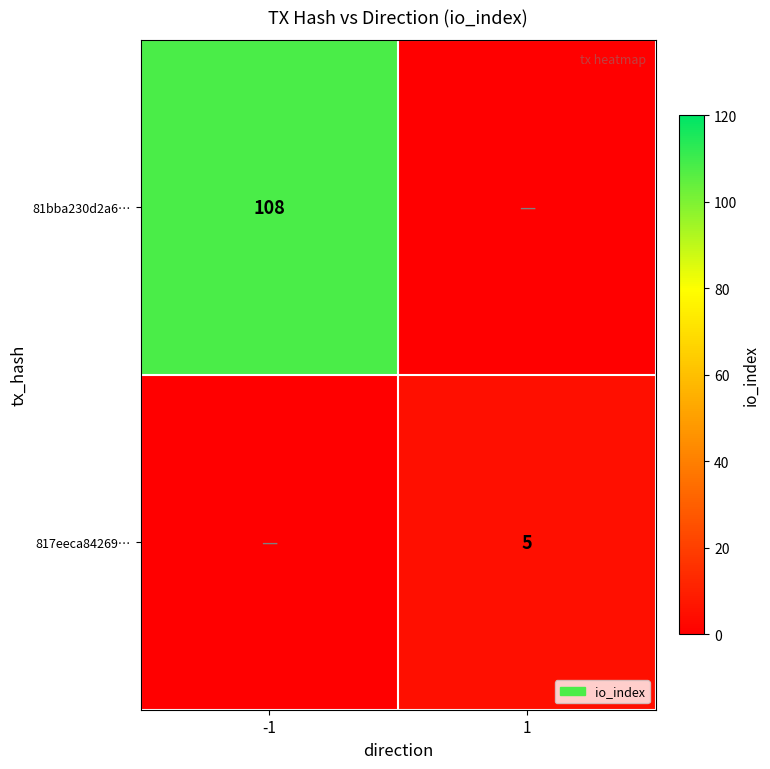

What is the spread (max minus min) of values at -1?

108